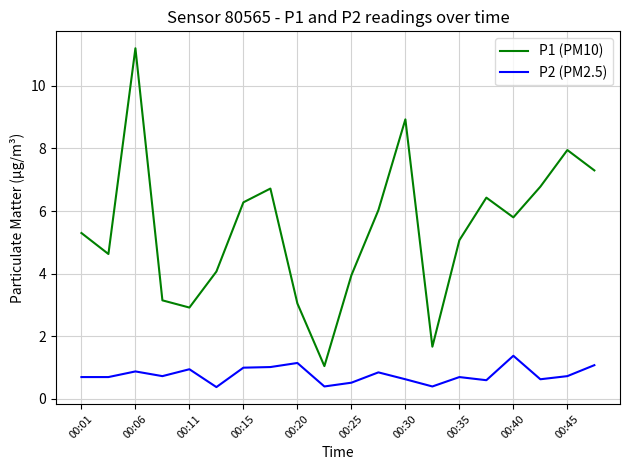

Which series has the widest spread of values?

P1 (PM10)